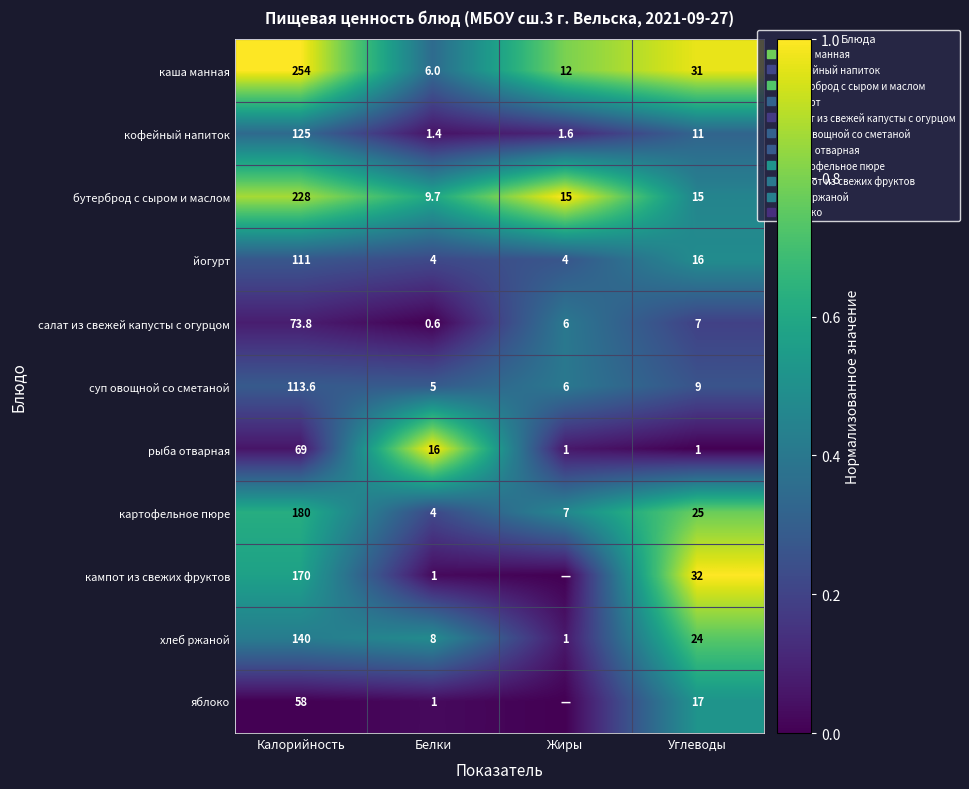

What is the greatest value displayed?

1.0